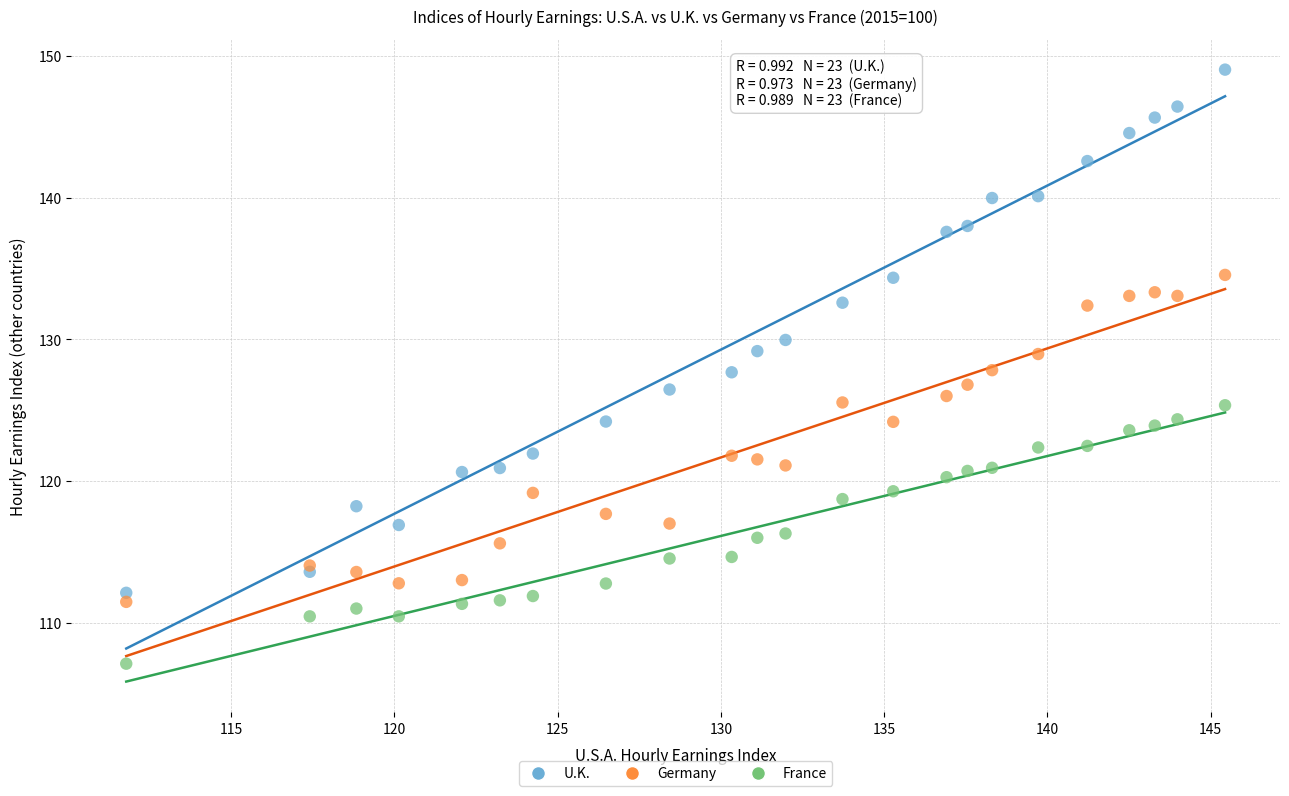

What is the X range (max minus min) for the scatter plot?

33.6